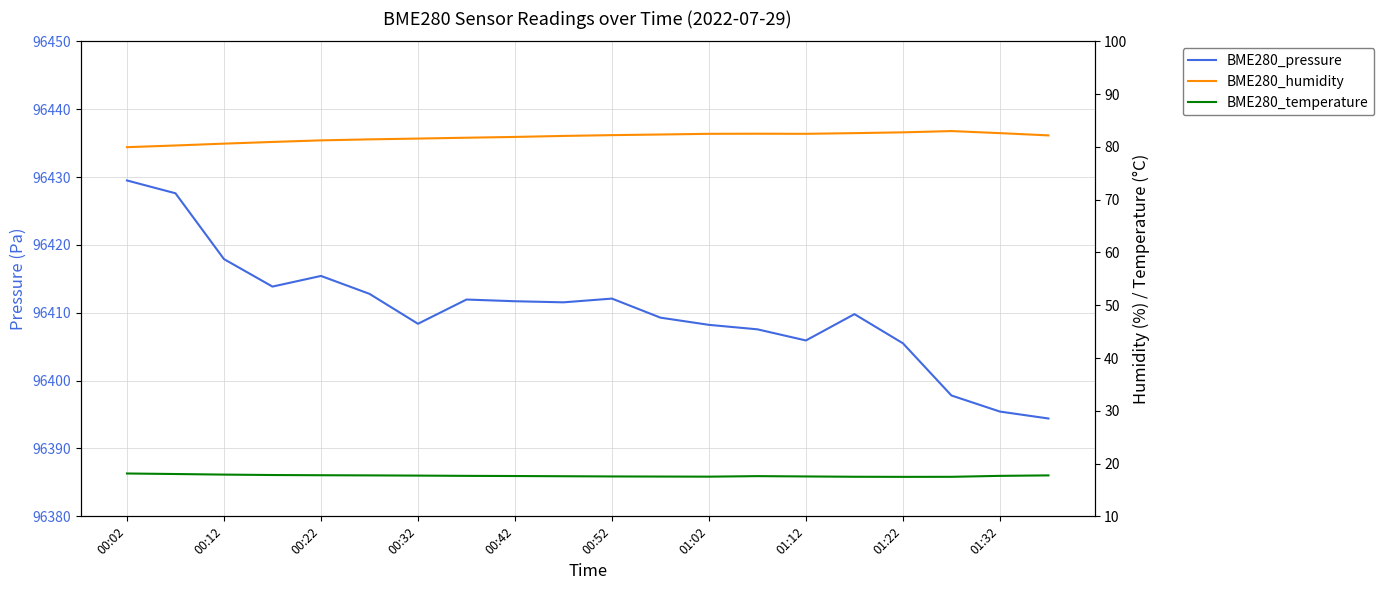

At how many categories does at least one series exceed 5436?

20